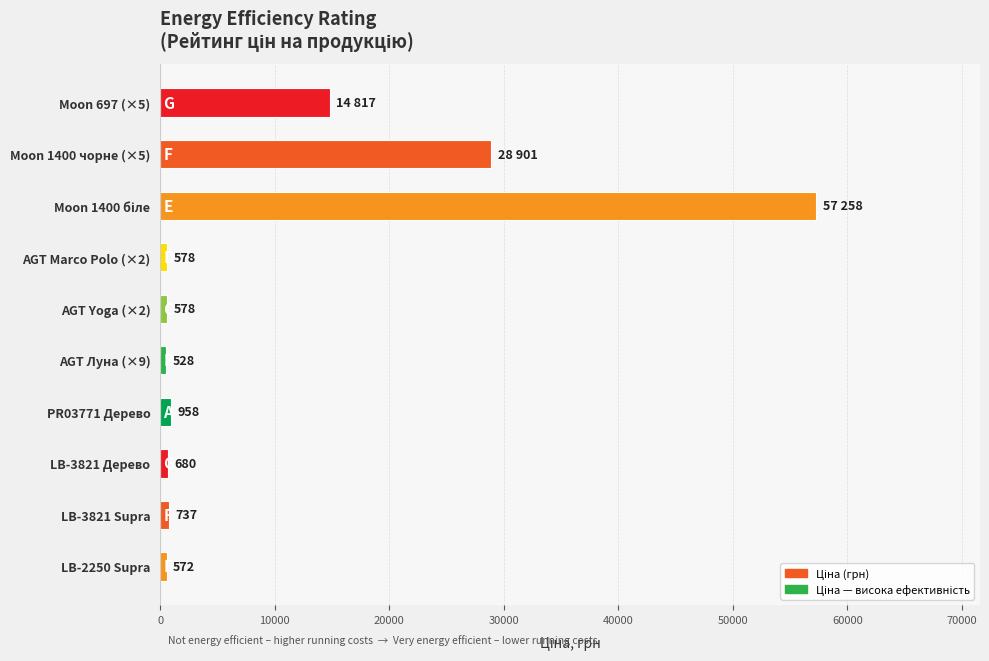

Is it true that the value at LB-2250 Supra is 572.7?

True